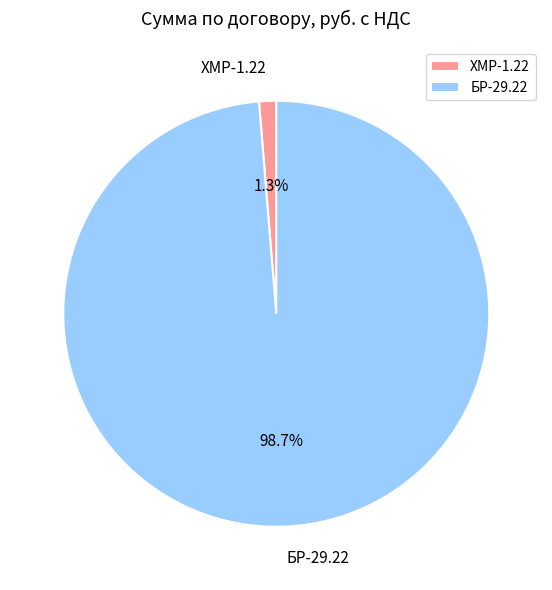

Is the sum of ХМР-1.22 and БР-29.22 greater than half?

Yes